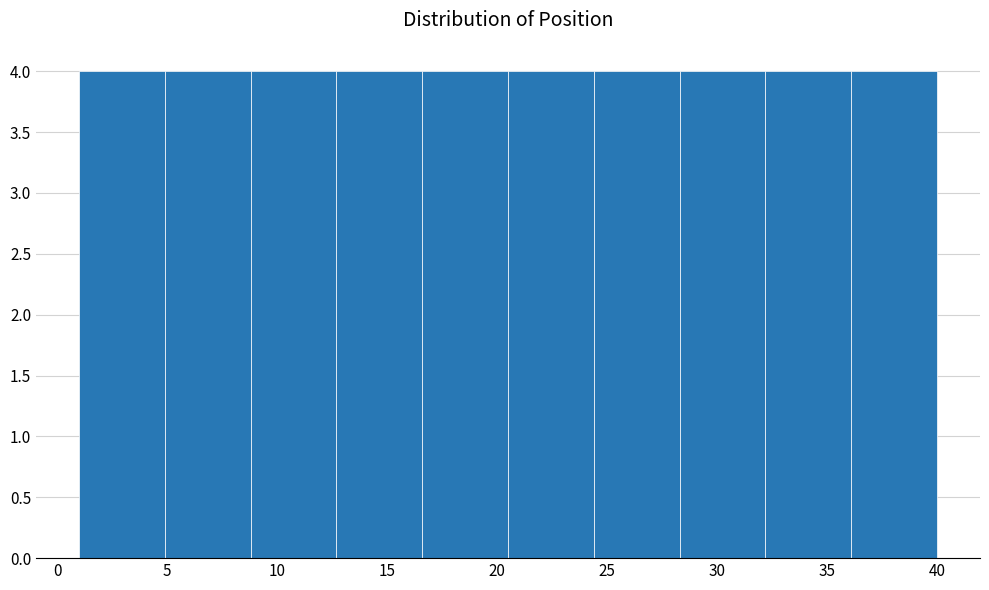

What is the height of the bar covering 28.3 to 32.2 on the x-axis? Neither the bar edges nor the heights are printed on the chart, so give them approximately, as read against the axes.

4